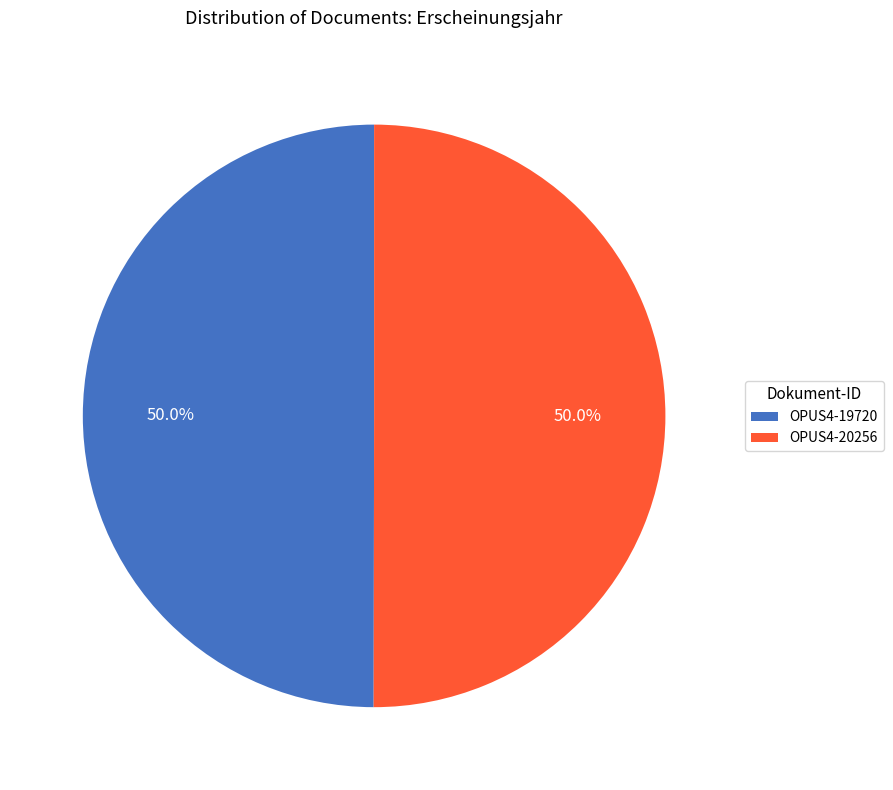

What is the ratio of the value at OPUS4-20256 to the value at OPUS4-19720?

1.0